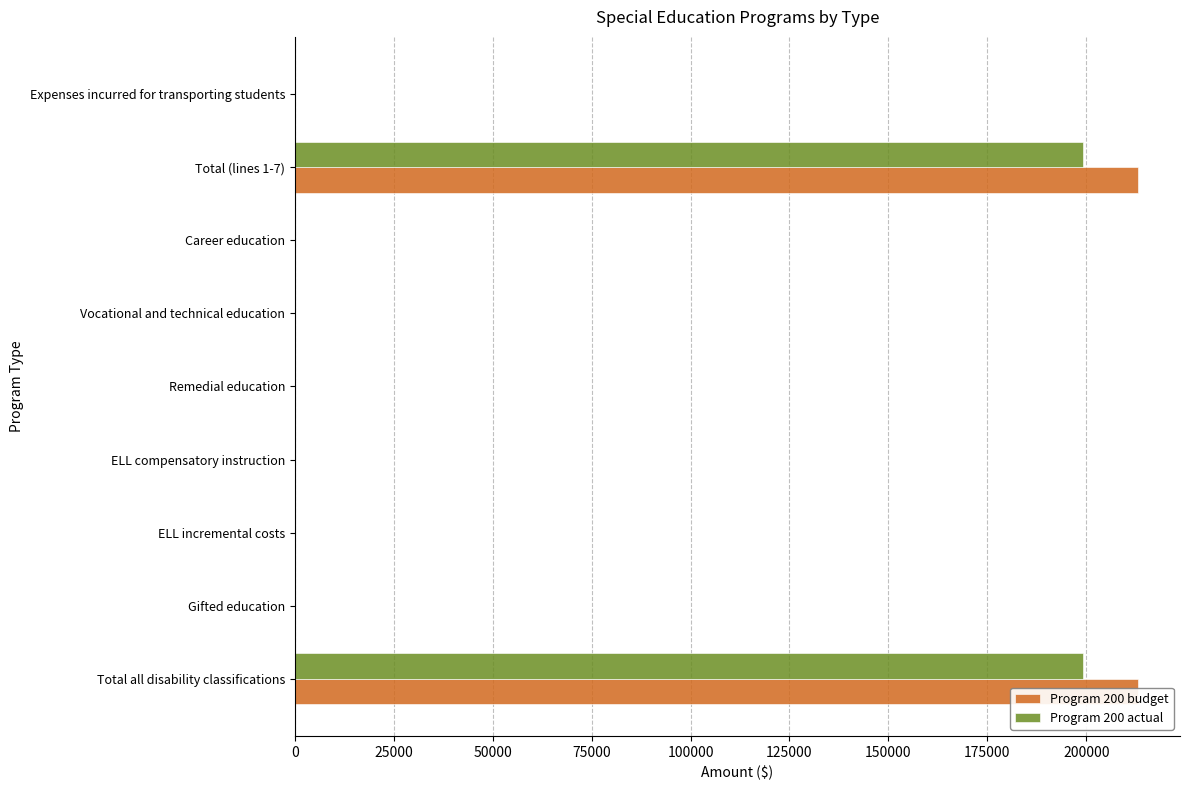

True or false: Program 200 actual has a value of 0 at 75000.

True